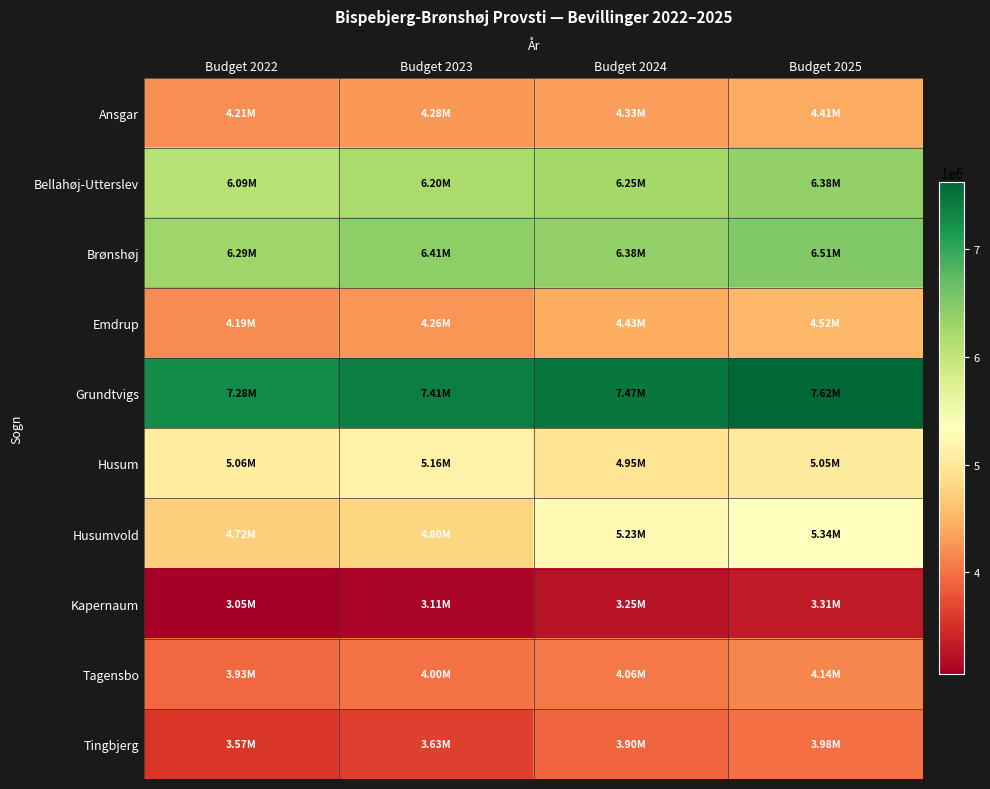

Reading left to right, what are all the values shown in this chart?

Ansgar: Budget 2022=4206696.0	Budget 2023=4283291.5	Budget 2024=4325481.5	Budget 2025=4412499.0
Bellahøj-Utterslev: Budget 2022=6090942.0	Budget 2023=6201934.4	Budget 2024=6252592.1	Budget 2025=6378378.0
Brønshøj: Budget 2022=6293818.0	Budget 2023=6409180.6	Budget 2024=6382283.1	Budget 2025=6510678.2
Emdrup: Budget 2022=4188762.0	Budget 2023=4263974.3	Budget 2024=4430330.0	Budget 2025=4519456.8
Grundtvigs: Budget 2022=7275823.3	Budget 2023=7408377.1	Budget 2024=7472433.2	Budget 2025=7622759.3
Husum: Budget 2022=5061518.7	Budget 2023=5155893.1	Budget 2024=4946076.6	Budget 2025=5045578.9
Husumvold: Budget 2022=4717495.8	Budget 2023=4800142.0	Budget 2024=5229900.5	Budget 2025=5335112.6
Kapernaum: Budget 2022=3051246.5	Budget 2023=3105881.2	Budget 2024=3245030.9	Budget 2025=3310312.5
Tagensbo: Budget 2022=3926835.5	Budget 2023=3998123.5	Budget 2024=4062428.6	Budget 2025=4144154.1
Tingbjerg: Budget 2022=3568875.9	Budget 2023=3631856.5	Budget 2024=3903171.3	Budget 2025=3981693.0